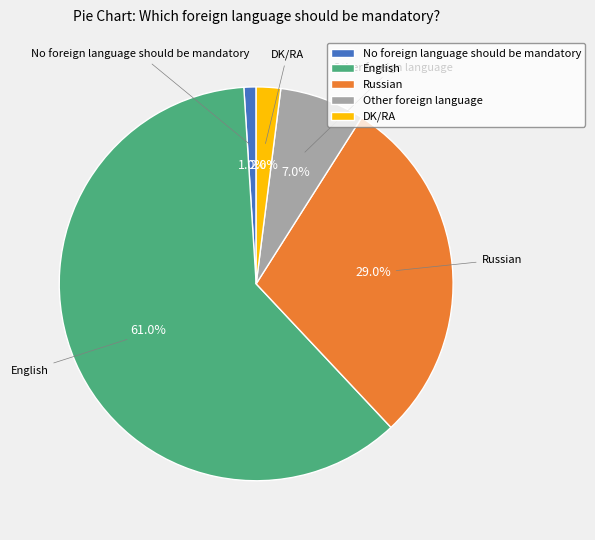

To the nearest percent, what is the difference between the largest and smallest slice percentages?

60%